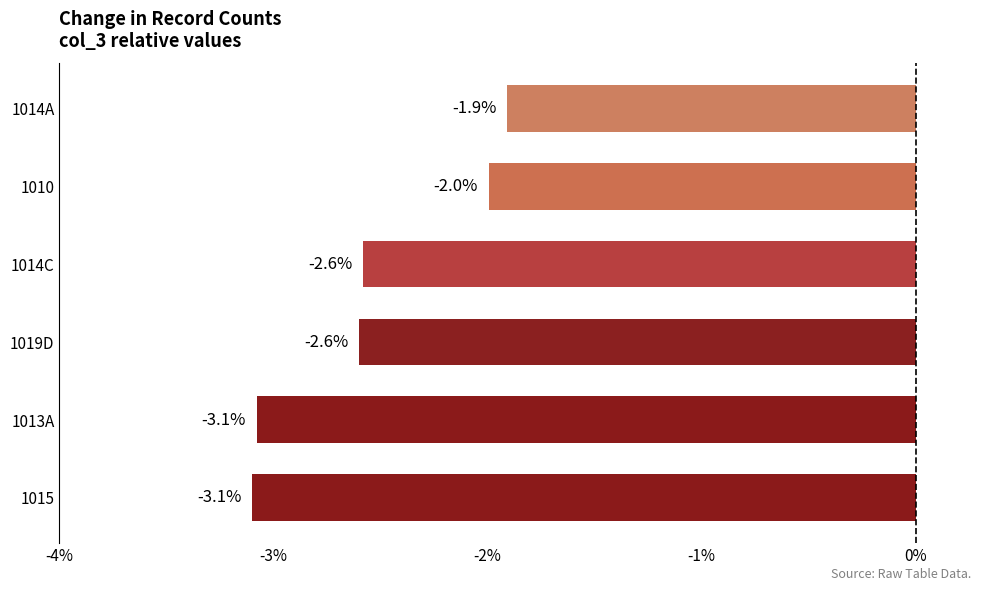

Between 1015 and 1010, which is larger?

1010